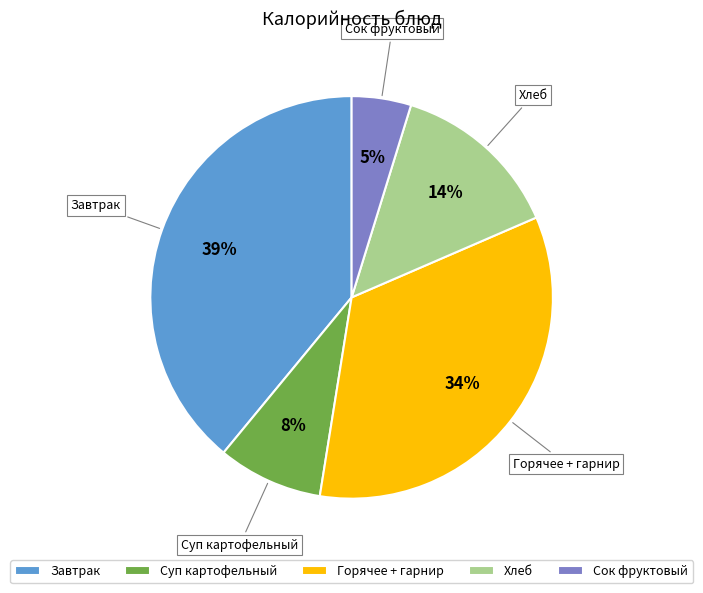

True or false: Хлеб accounts for 20% of the total.

False